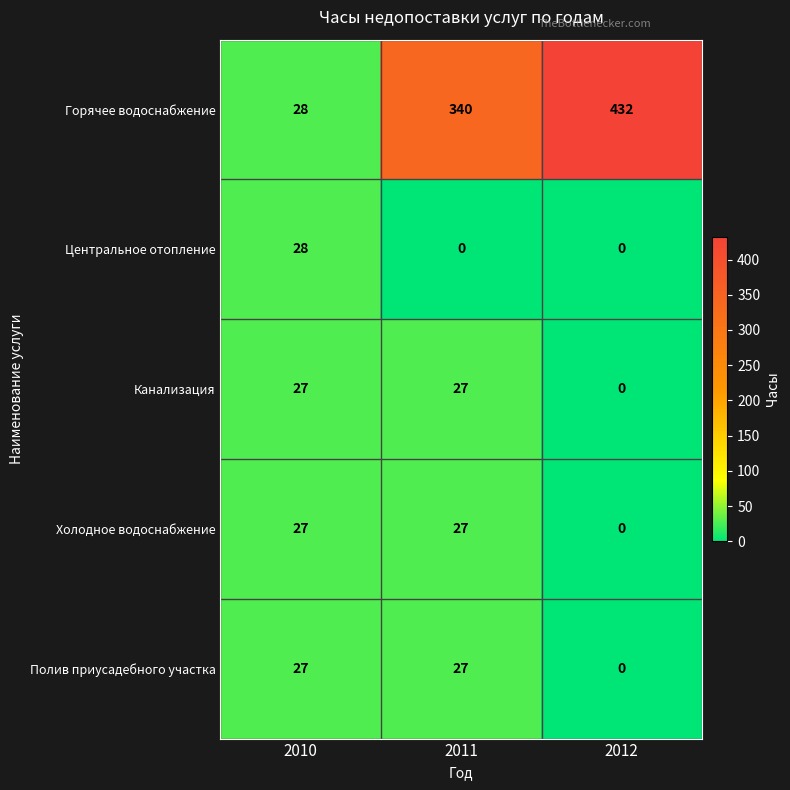

Reading left to right, transcribe all the data shown in this chart.

Горячее водоснабжение: 2010=28	2011=340	2012=432
Центральное отопление: 2010=28	2011=0	2012=0
Канализация: 2010=27	2011=27	2012=0
Холодное водоснабжение: 2010=27	2011=27	2012=0
Полив приусадебного участка: 2010=27	2011=27	2012=0